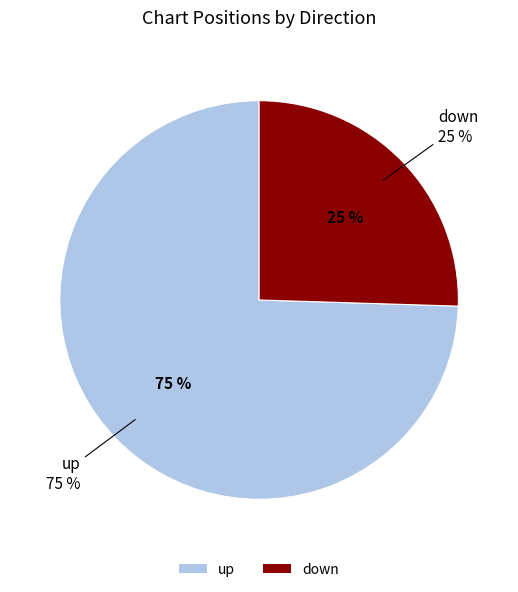

Which slice represents more than half of the pie?

up